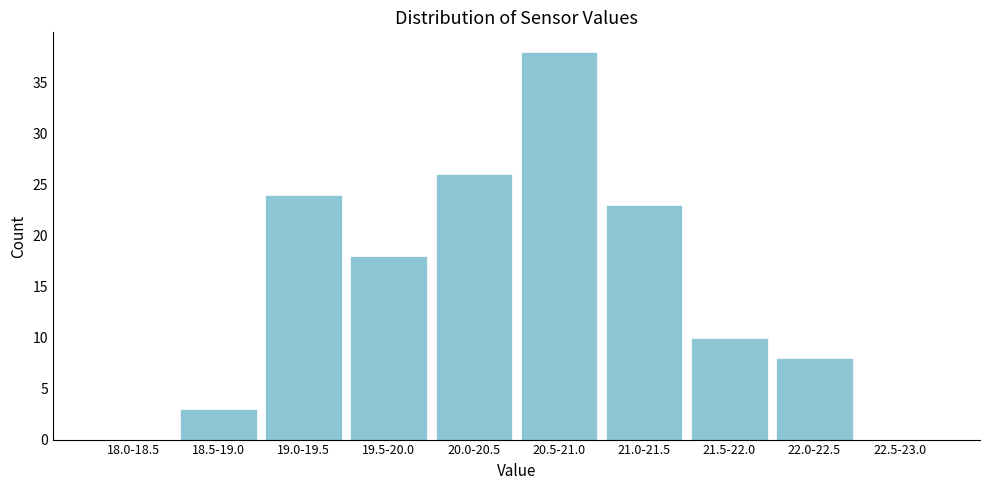

Reading left to right, what are all the values shown in this chart?

18.0-18.5=0	18.5-19.0=3	19.0-19.5=24	19.5-20.0=18	20.0-20.5=26	20.5-21.0=38	21.0-21.5=23	21.5-22.0=10	22.0-22.5=8	22.5-23.0=0